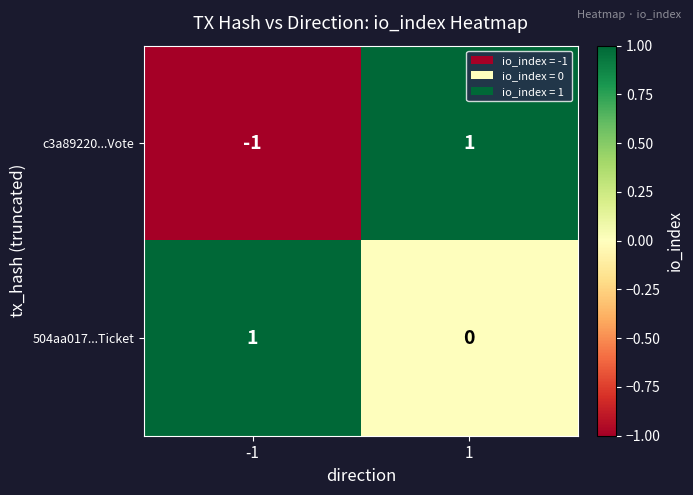

What is the maximum value shown in the chart?

1